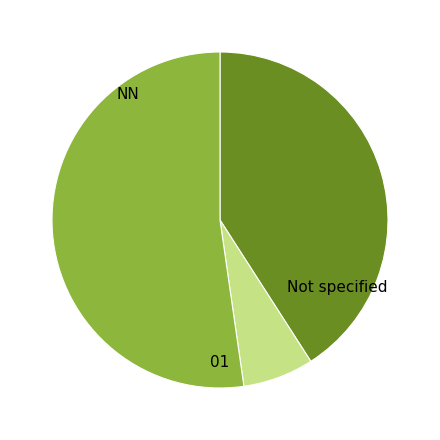

Is there a majority slice in this chart?

Yes